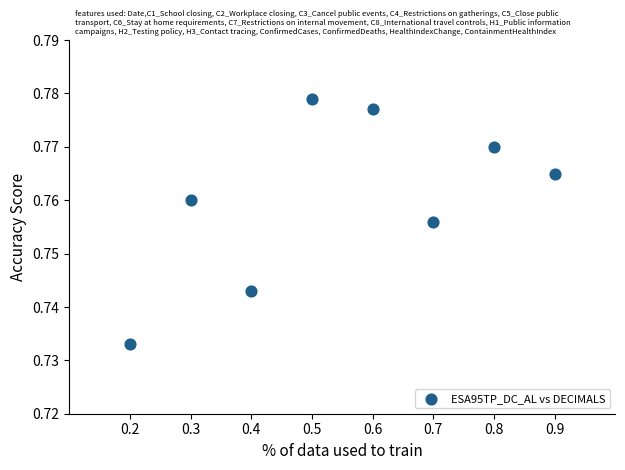

What is the average X value?

0.6